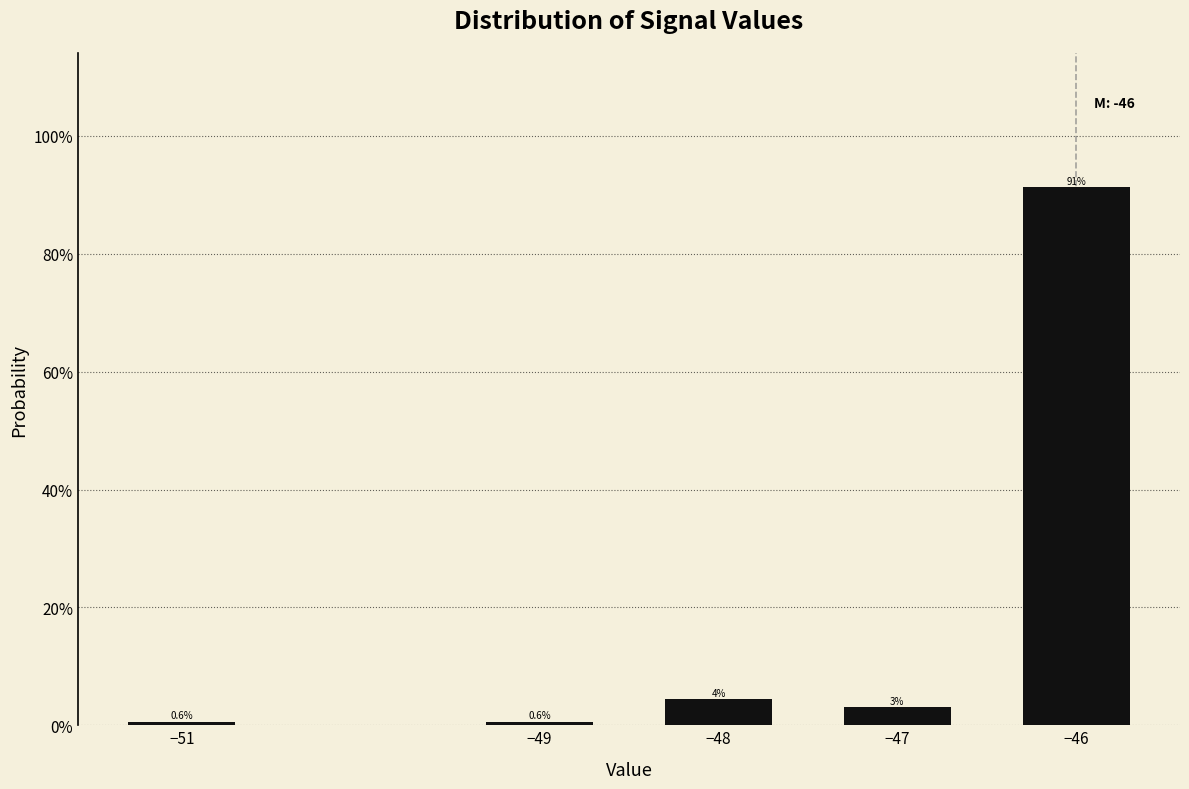

What value does the data have at −49?

0.6